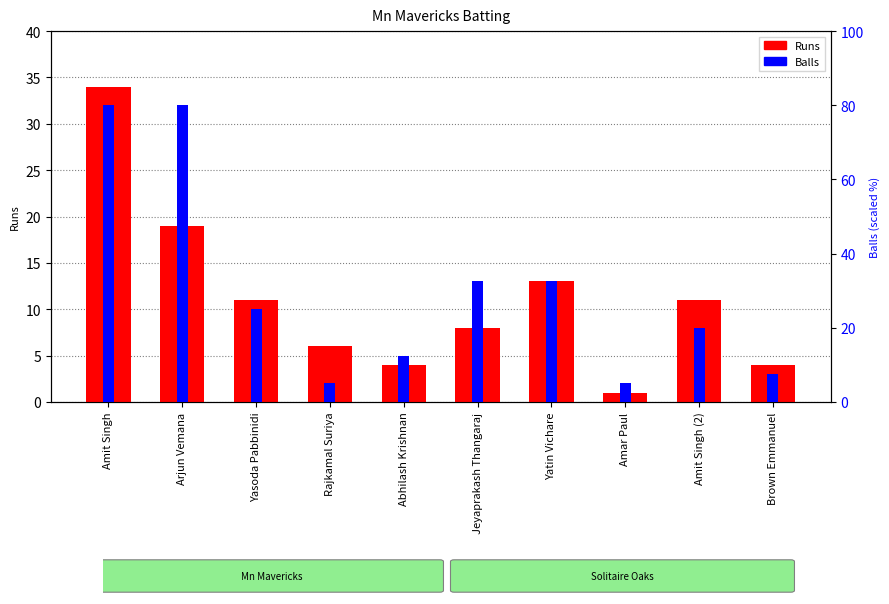

Reading right to left, list all the values displayed in this chart.

Runs: Brown Emmanuel=4.0	Amit Singh (2)=11.0	Amar Paul=1.0	Yatin Vichare=13.0	Jeyaprakash Thangaraj=8.0	Abhilash Krishnan=4.0	Rajkamal Suriya=6.0	Yasoda Pabbinidi=11.0	Arjun Vemana=19.0	Amit Singh=34.0
Balls (scaled): Brown Emmanuel=7.5	Amit Singh (2)=20.0	Amar Paul=5.0	Yatin Vichare=32.5	Jeyaprakash Thangaraj=32.5	Abhilash Krishnan=12.5	Rajkamal Suriya=5.0	Yasoda Pabbinidi=25.0	Arjun Vemana=80.0	Amit Singh=80.0